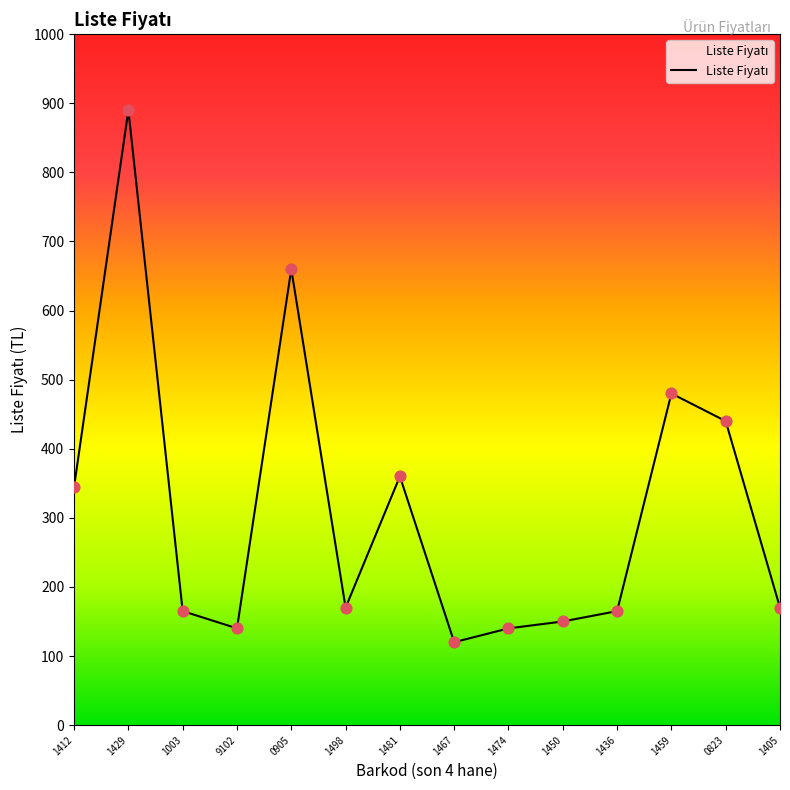

Between 1405 and 0905, which is larger?

0905